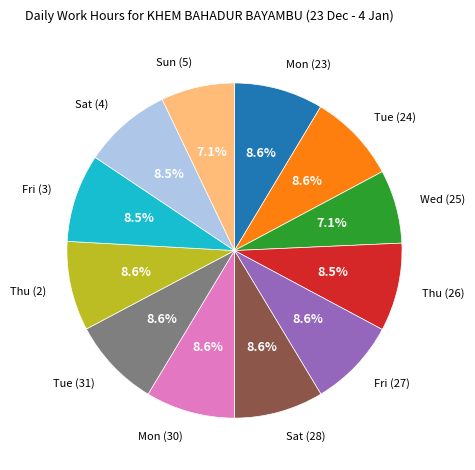

Is there any slice that represents more than half of the pie?

No